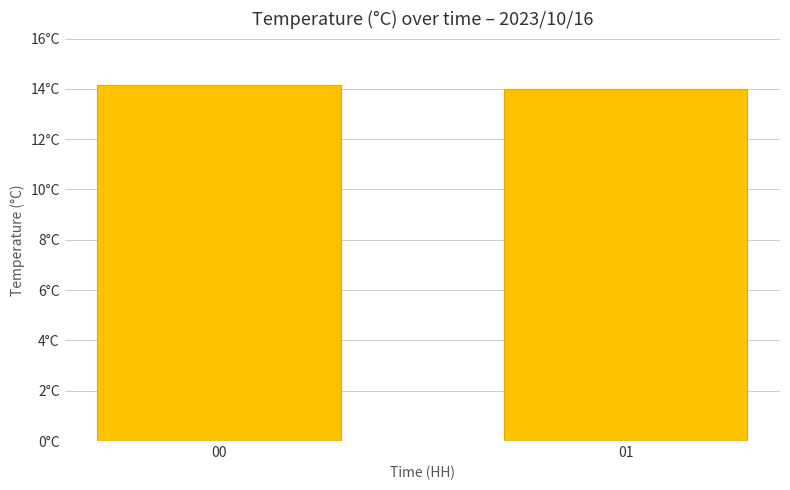

Does the chart contain any negative values?

No